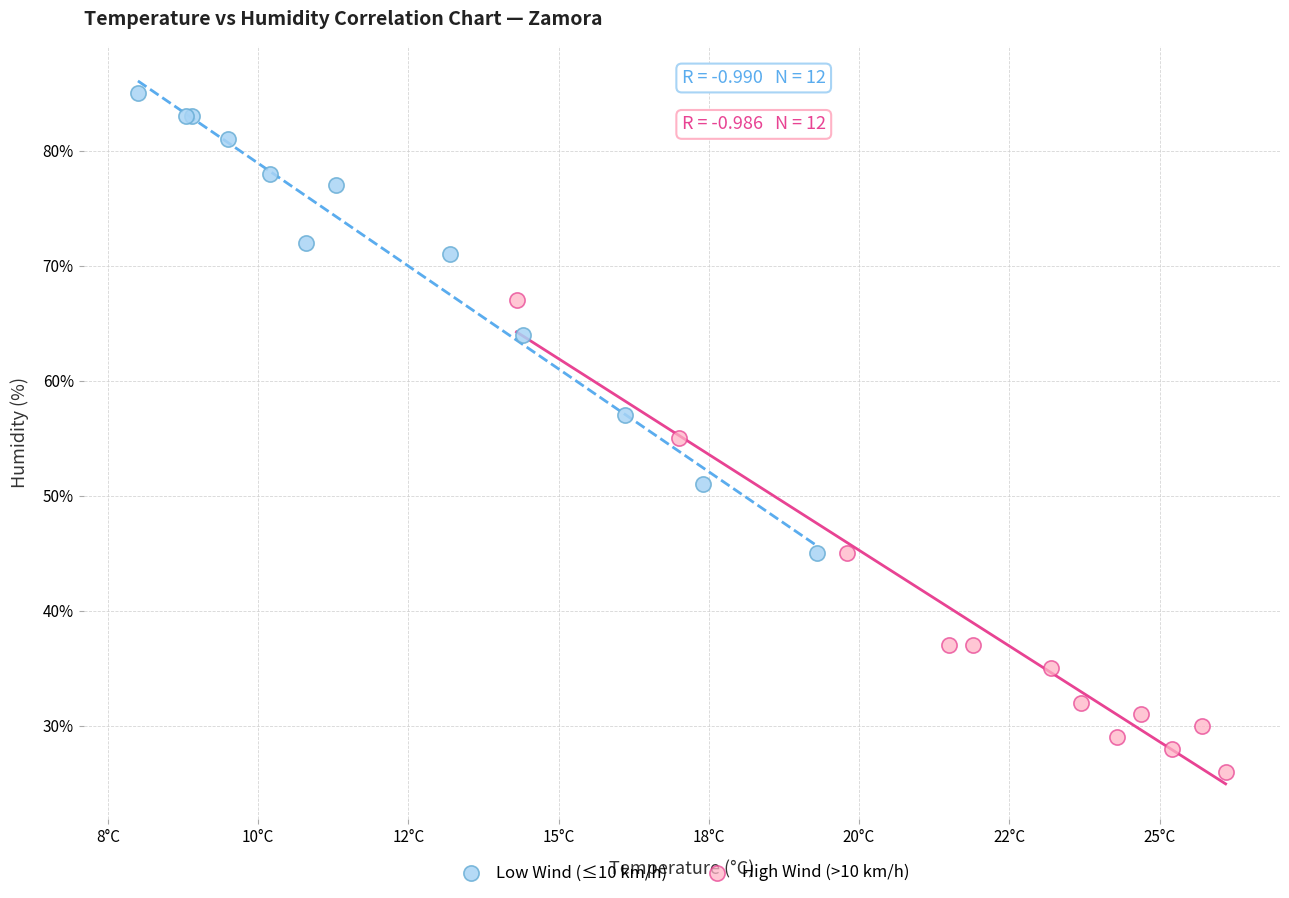

Which series contains the highest Y value?

Low Wind (≤10 km/h)